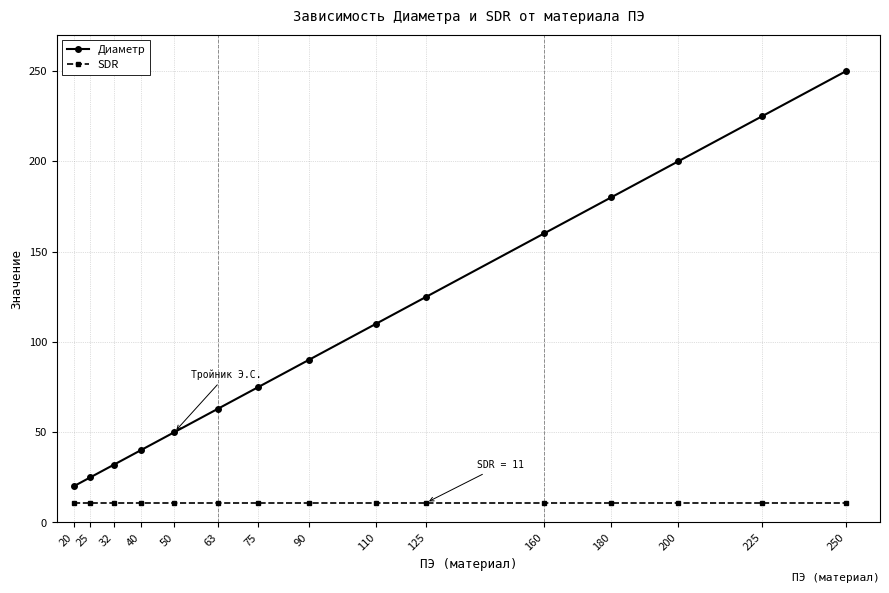

True or false: Диаметр and SDR cross at least once.

False